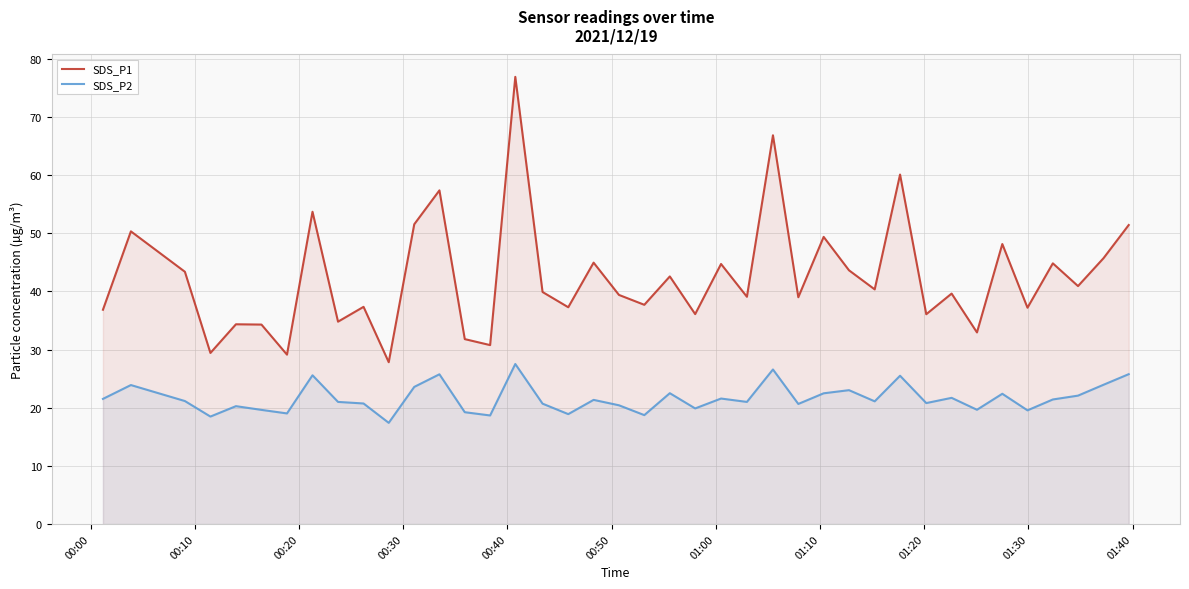

What is the minimum value shown in the chart?

17.4